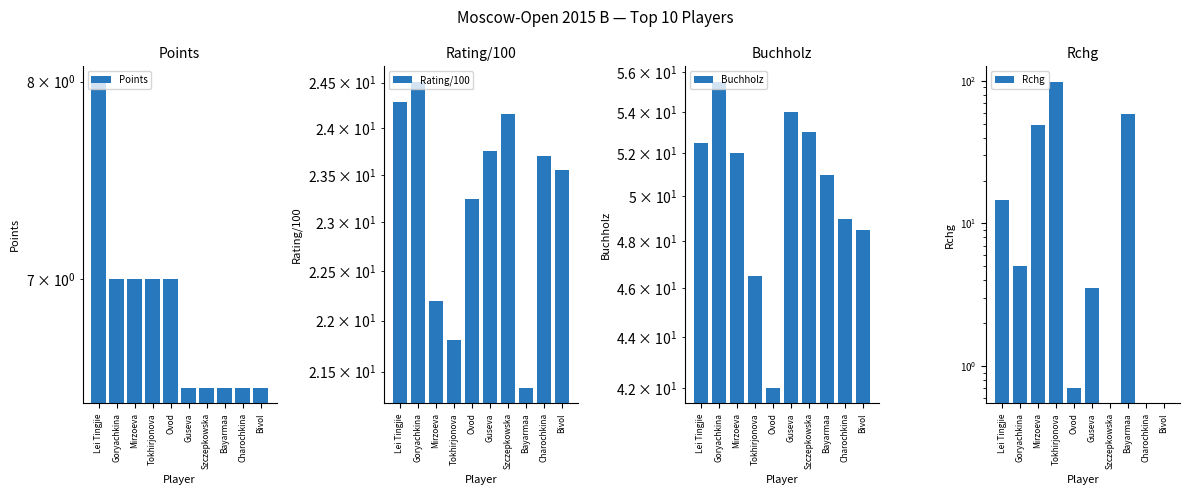

What is the lowest value of the Buchholz series?

42.0